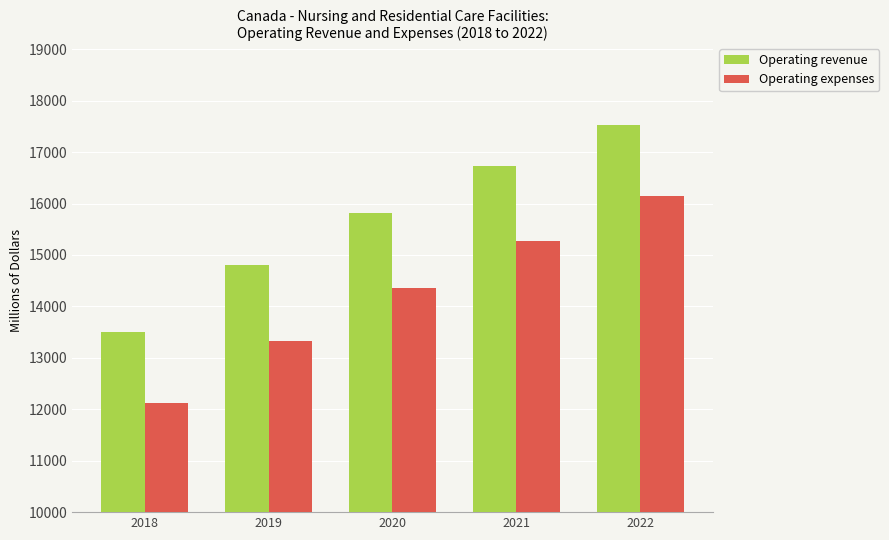

What is the value of the Operating revenue bar at the 2nd from the left?

14809.3